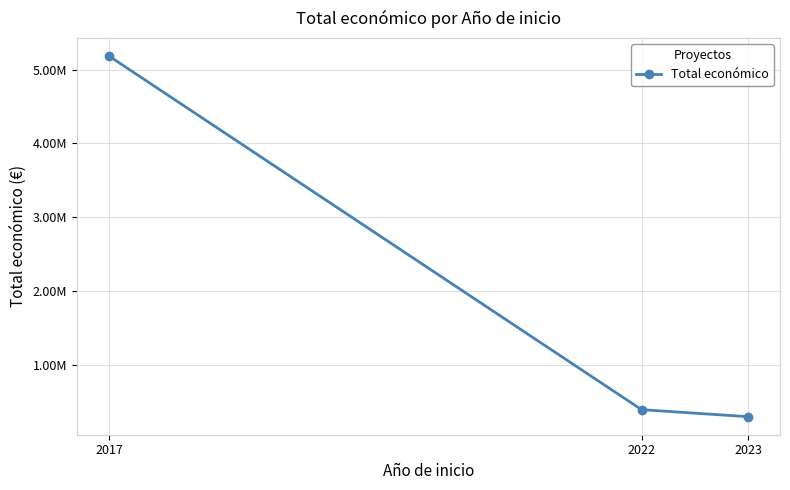

True or false: the data shows 139296.6 at 2022.

False